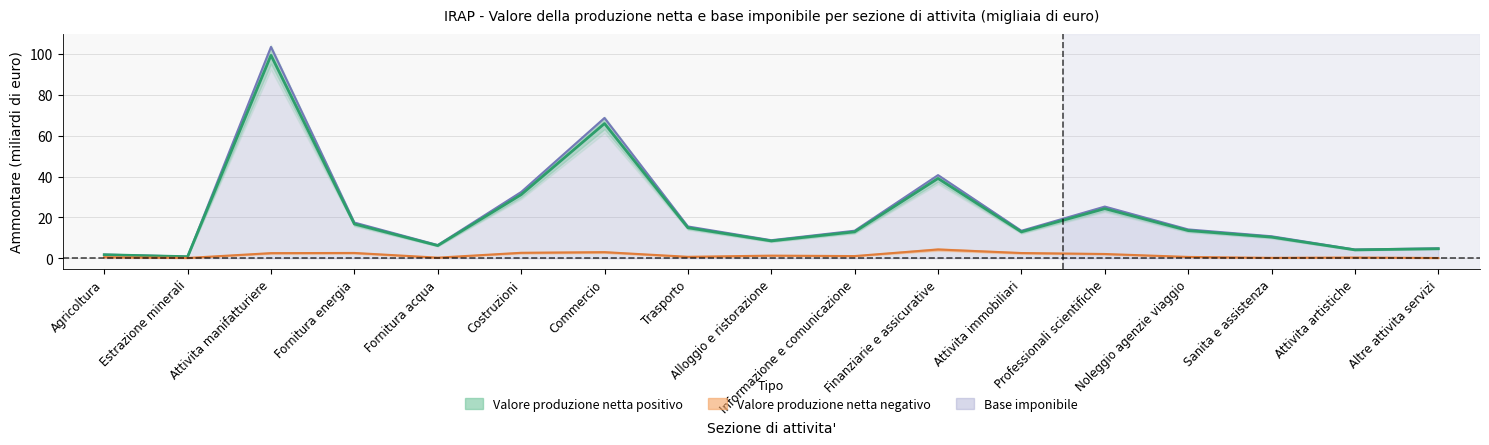

Reading left to right, list all the values displayed in this chart.

Valore produzione netta positivo (Ammontare): Agricoltura=1.7	Estrazione minerali=0.8	Attivita manifatturiere=99.3	Fornitura energia=16.8	Fornitura acqua=6.2	Costruzioni=31.1	Commercio=65.9	Trasporto=15.0	Alloggio e ristorazione=8.5	Informazione e comunicazione=13.0	Finanziarie e assicurative=39.1	Attivita immobiliari=12.9	Professionali scientifiche=24.3	Noleggio agenzie viaggio=13.6	Sanita e assistenza=10.4	Attivita artistiche=4.1	Altre attivita servizi=4.7
Valore produzione netta negativo (Ammontare): Agricoltura=0.6	Estrazione minerali=0.2	Attivita manifatturiere=2.5	Fornitura energia=2.6	Fornitura acqua=0.3	Costruzioni=2.7	Commercio=3.0	Trasporto=0.7	Alloggio e ristorazione=1.3	Informazione e comunicazione=1.1	Finanziarie e assicurative=4.3	Attivita immobiliari=2.6	Professionali scientifiche=2.1	Noleggio agenzie viaggio=0.7	Sanita e assistenza=0.2	Attivita artistiche=0.4	Altre attivita servizi=0.2
Base imponibile (Ammontare): Agricoltura=1.8	Estrazione minerali=0.8	Attivita manifatturiere=103.4	Fornitura energia=17.5	Fornitura acqua=6.5	Costruzioni=32.4	Commercio=68.6	Trasporto=15.6	Alloggio e ristorazione=8.9	Informazione e comunicazione=13.5	Finanziarie e assicurative=40.7	Attivita immobiliari=13.5	Professionali scientifiche=25.3	Noleggio agenzie viaggio=14.1	Sanita e assistenza=10.8	Attivita artistiche=4.3	Altre attivita servizi=4.9